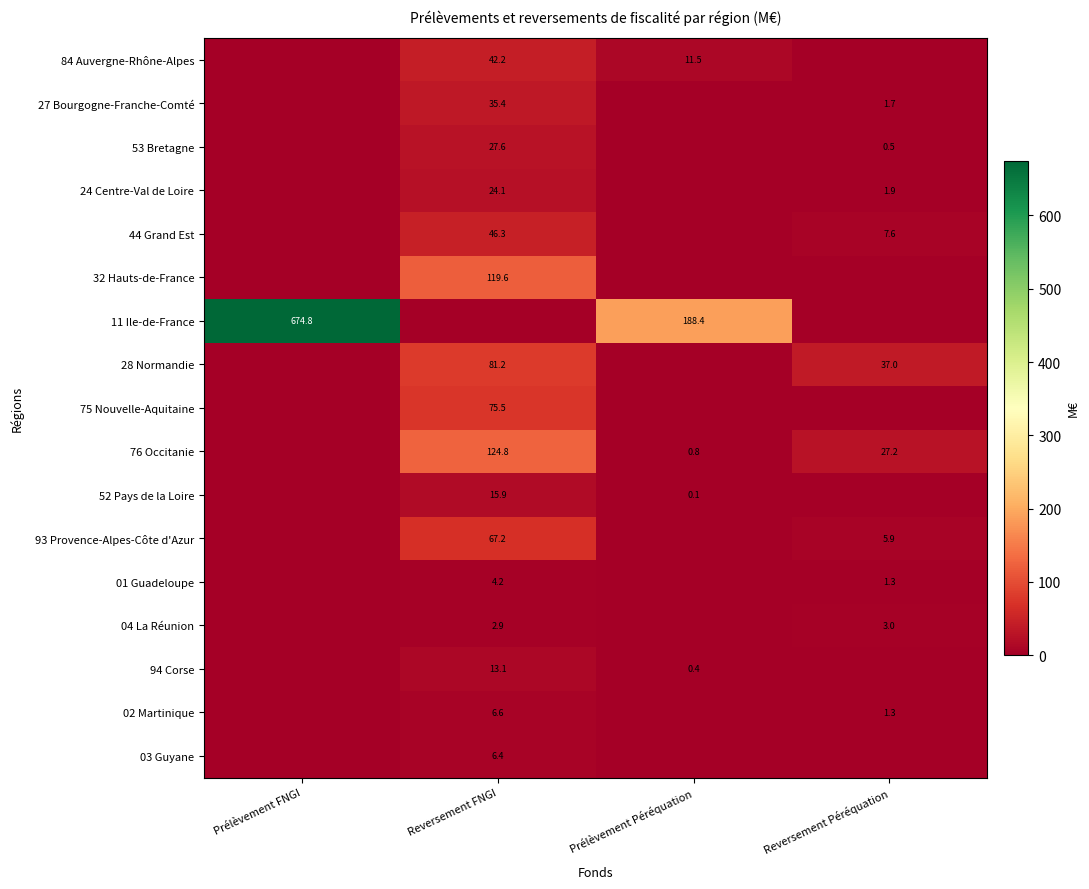

True or false: 28 Normandie has a value of 51.9 at Reversement Péréquation.

False